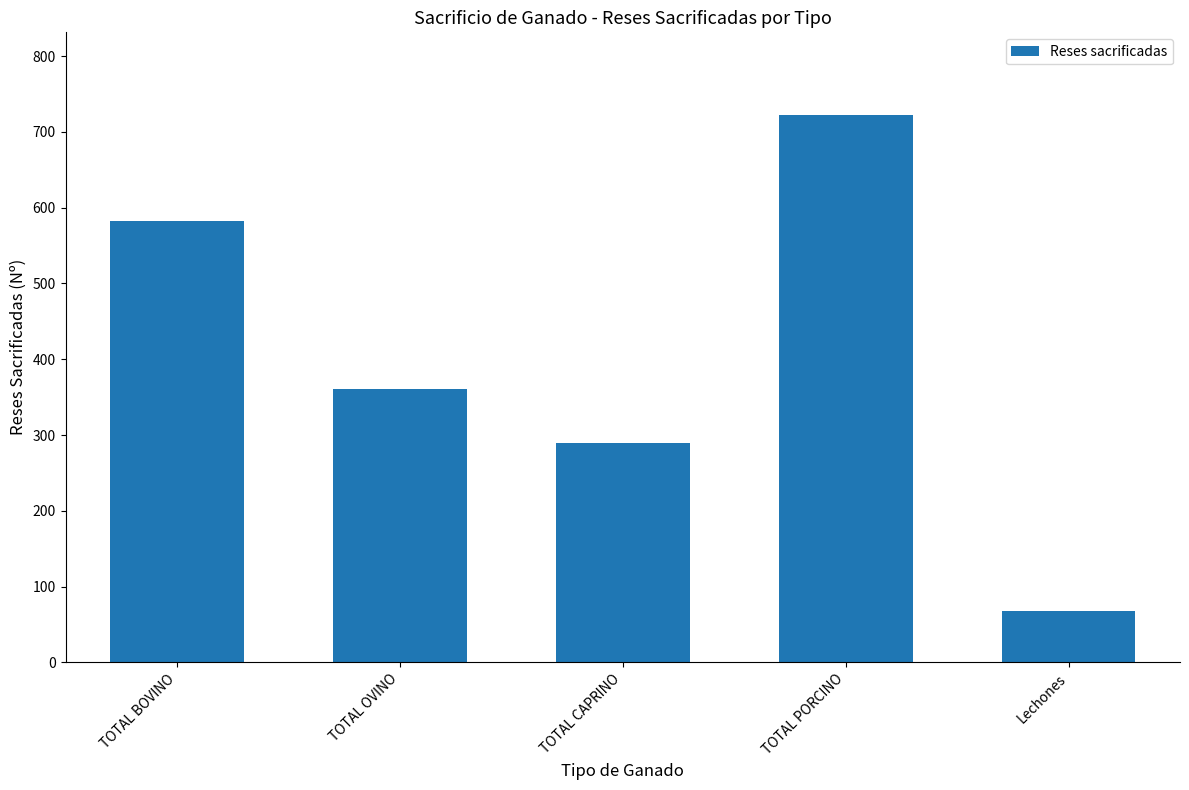

What is the value of the 4th bar from the left?

723